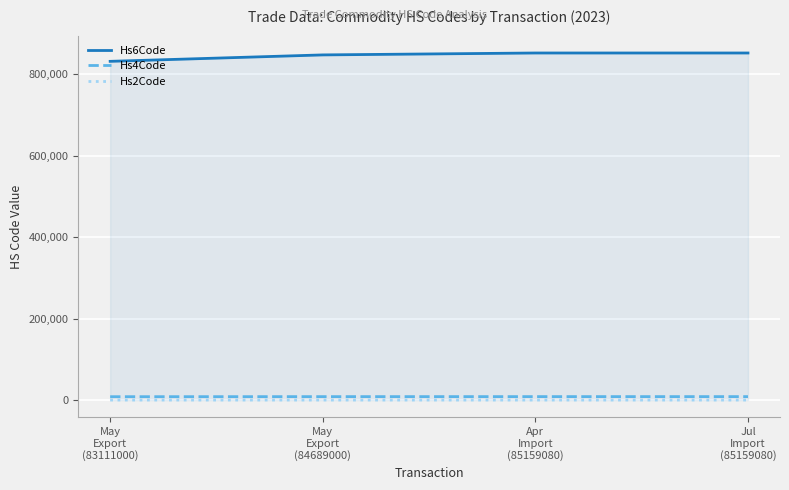

How many Hs4Code values are between 8468 and 8515?

3